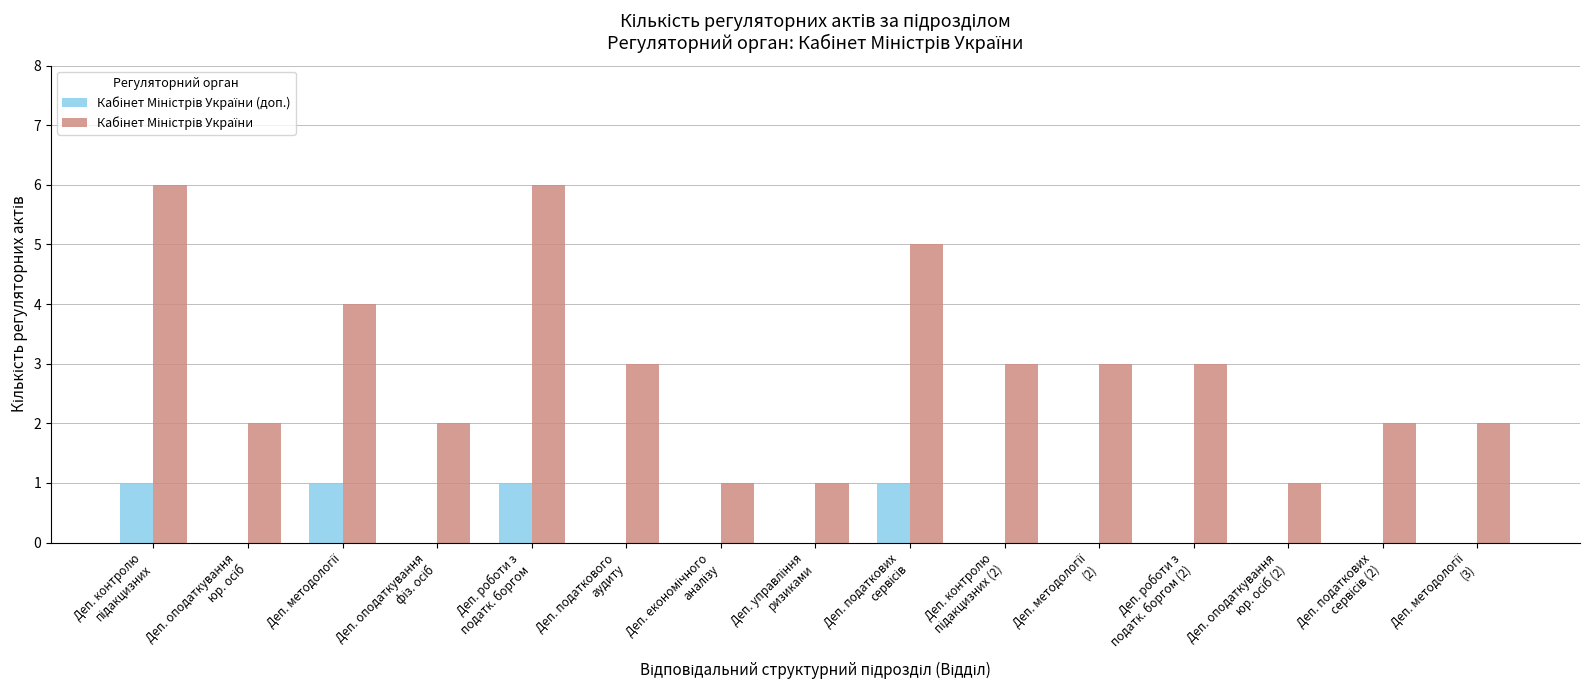

Which has a higher value, Деп. роботи з
податк. боргом (2) or Деп. оподаткування
фіз. осіб?

Деп. роботи з
податк. боргом (2)